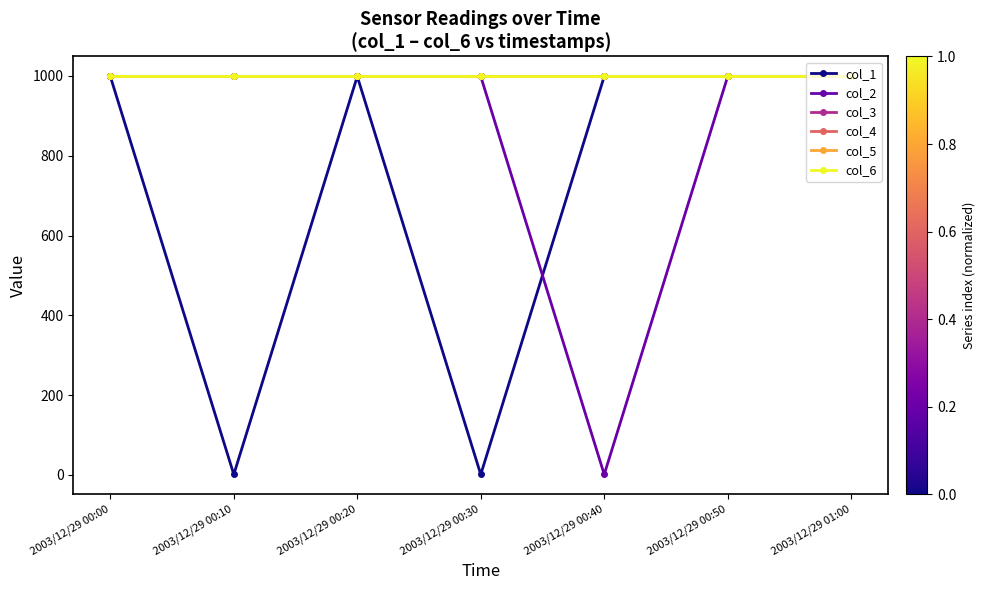

Reading left to right, what are all the values shown in this chart?

col_1: 2003/12/29 00:00=999.0	2003/12/29 00:10=1.0	2003/12/29 00:20=999.0	2003/12/29 00:30=0.9	2003/12/29 00:40=999.0	2003/12/29 00:50=999.0	2003/12/29 01:00=999.0
col_2: 2003/12/29 00:00=999.0	2003/12/29 00:10=999.0	2003/12/29 00:20=999.0	2003/12/29 00:30=999.0	2003/12/29 00:40=0.9	2003/12/29 00:50=999.0	2003/12/29 01:00=999.0
col_3: 2003/12/29 00:00=999.0	2003/12/29 00:10=999.0	2003/12/29 00:20=999.0	2003/12/29 00:30=999.0	2003/12/29 00:40=999.0	2003/12/29 00:50=999.0	2003/12/29 01:00=999.0
col_4: 2003/12/29 00:00=999.0	2003/12/29 00:10=999.0	2003/12/29 00:20=999.0	2003/12/29 00:30=999.0	2003/12/29 00:40=999.0	2003/12/29 00:50=999.0	2003/12/29 01:00=999.0
col_5: 2003/12/29 00:00=999.0	2003/12/29 00:10=999.0	2003/12/29 00:20=999.0	2003/12/29 00:30=999.0	2003/12/29 00:40=999.0	2003/12/29 00:50=999.0	2003/12/29 01:00=999.0
col_6: 2003/12/29 00:00=999.0	2003/12/29 00:10=999.0	2003/12/29 00:20=999.0	2003/12/29 00:30=999.0	2003/12/29 00:40=999.0	2003/12/29 00:50=999.0	2003/12/29 01:00=999.0